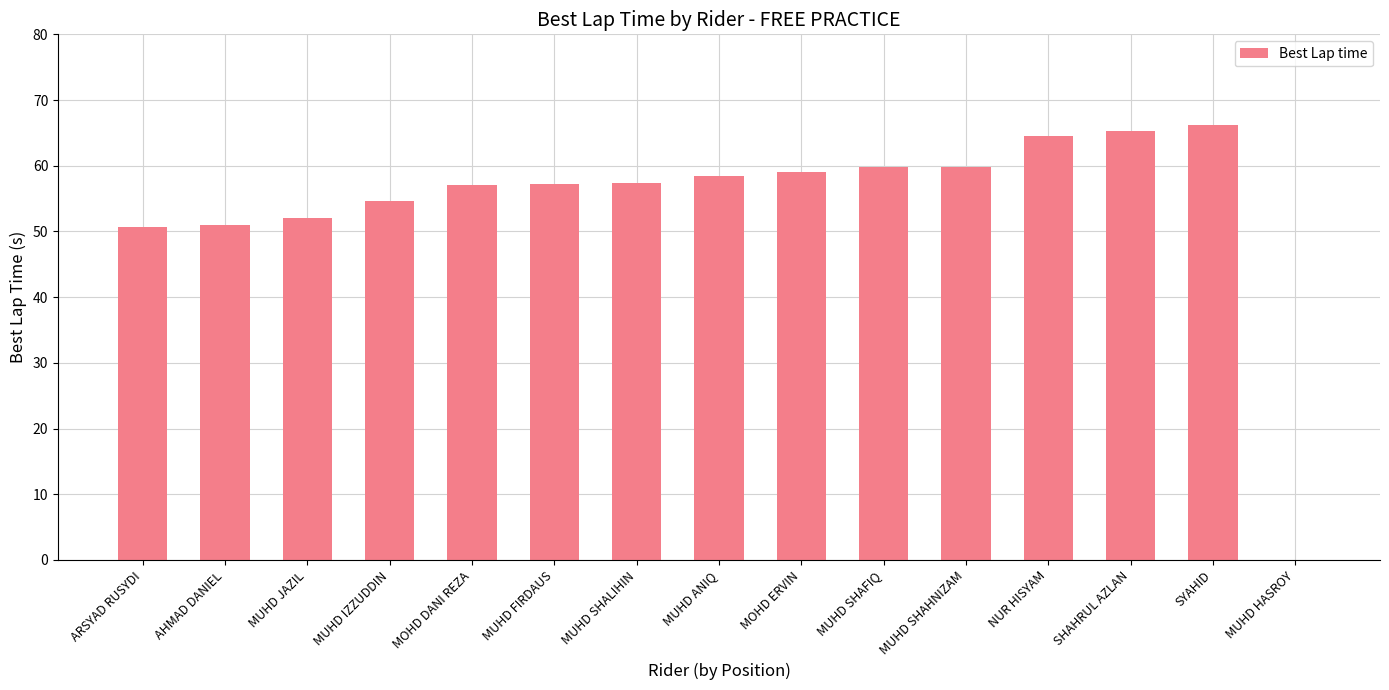

What value does the data have at MUHD SHALIHIN?

57.4